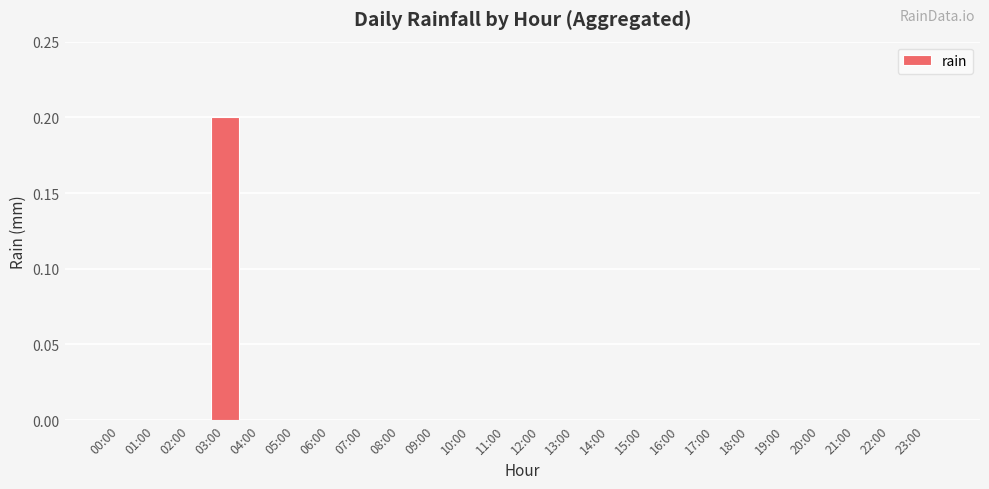

What is the sum of all values?

0.2